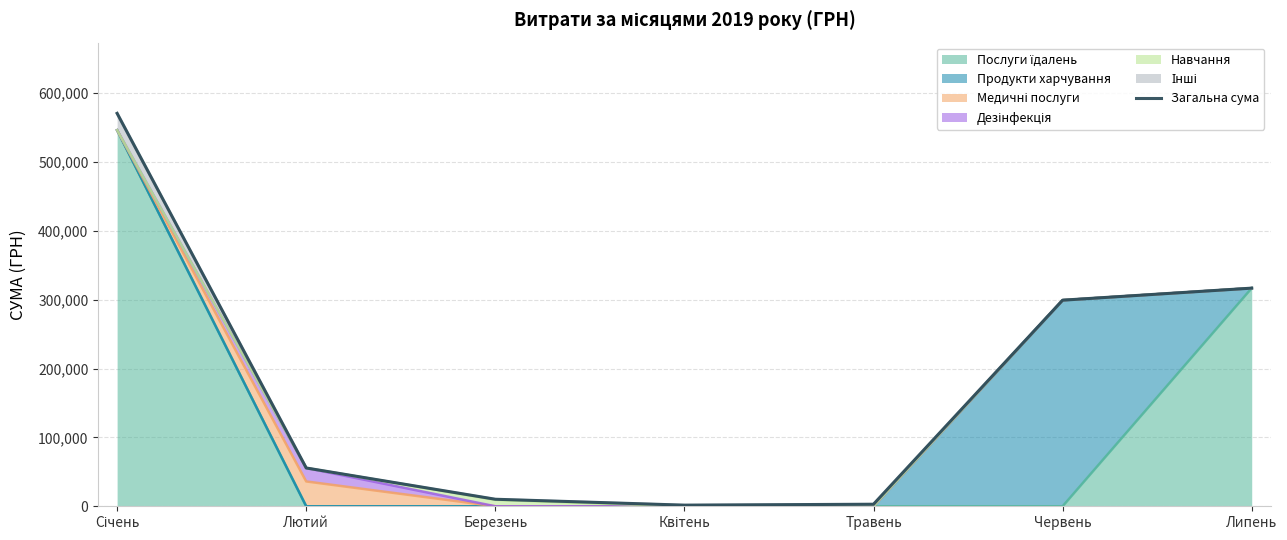

True or false: the data has more than 2 interior local peaks.

False